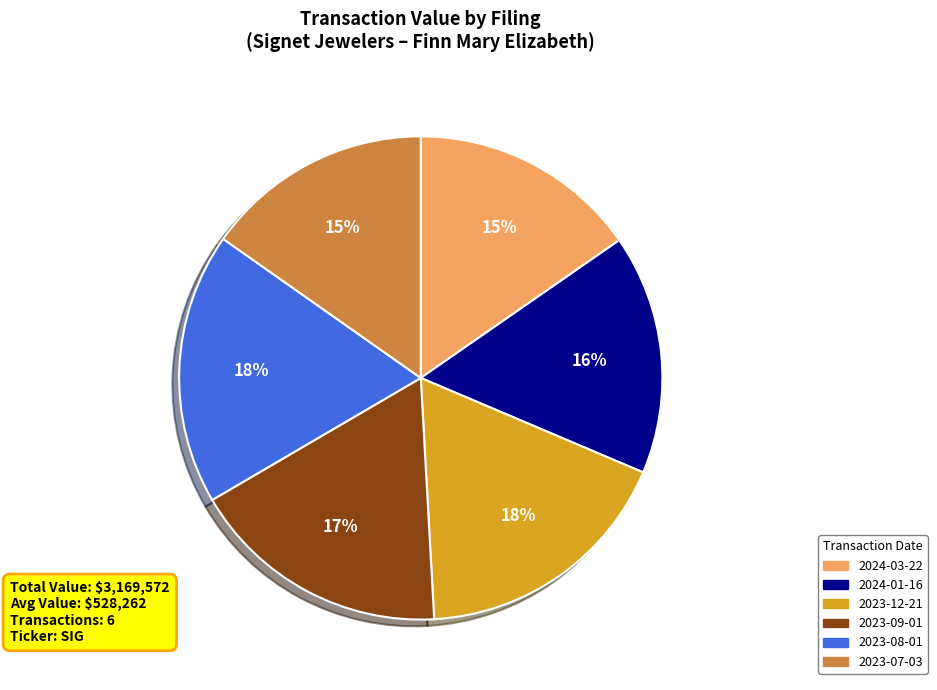

How many slices are in this pie chart?

6